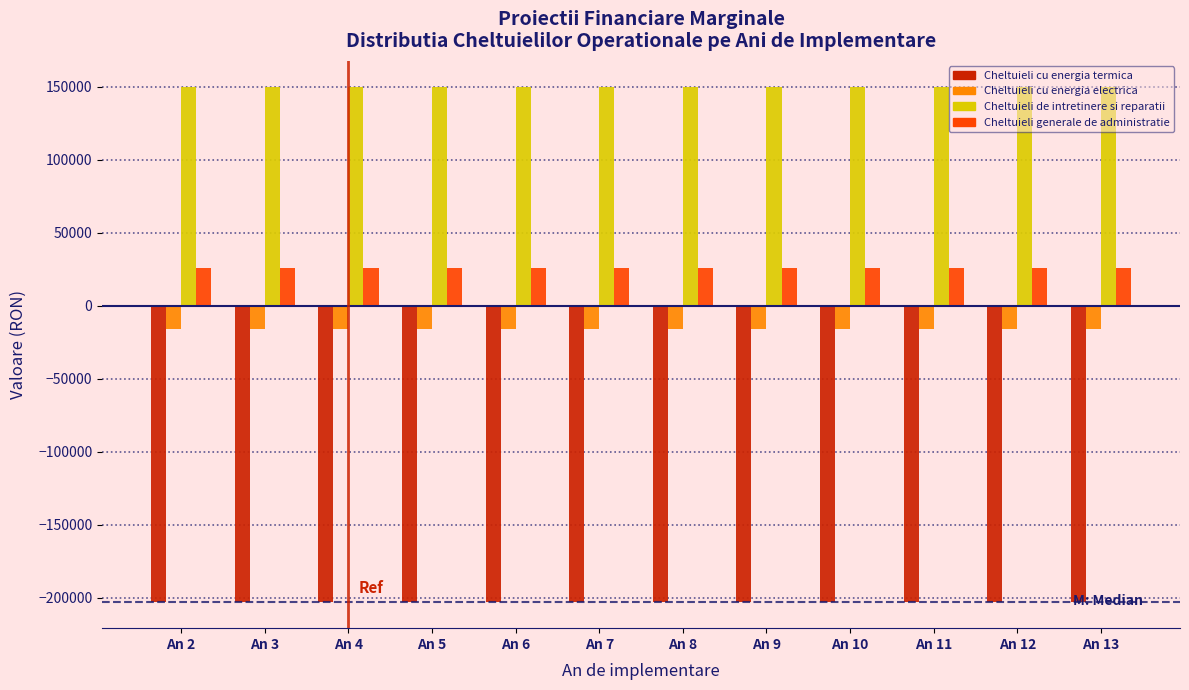

What is the difference between the highest and lowest values at An 8?

353337.6